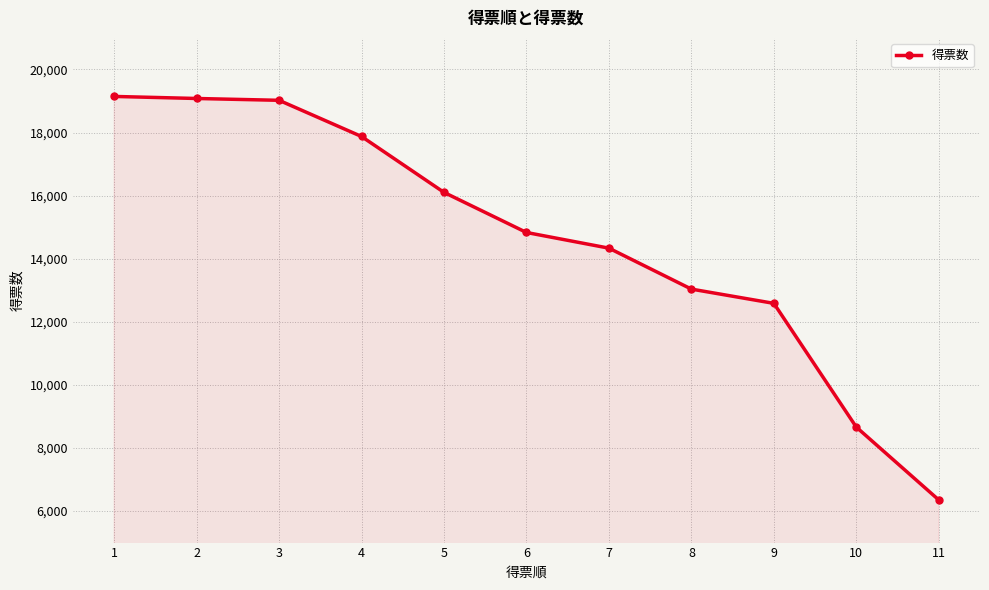

Does the chart have visible grid lines?

Yes